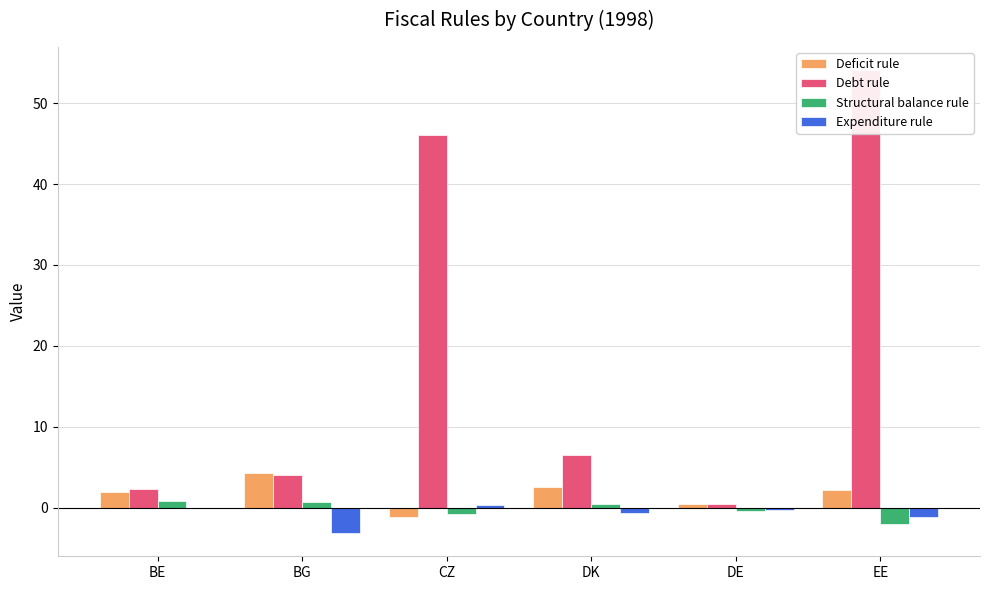

At which category does the chart reach its minimum across all series?

BG